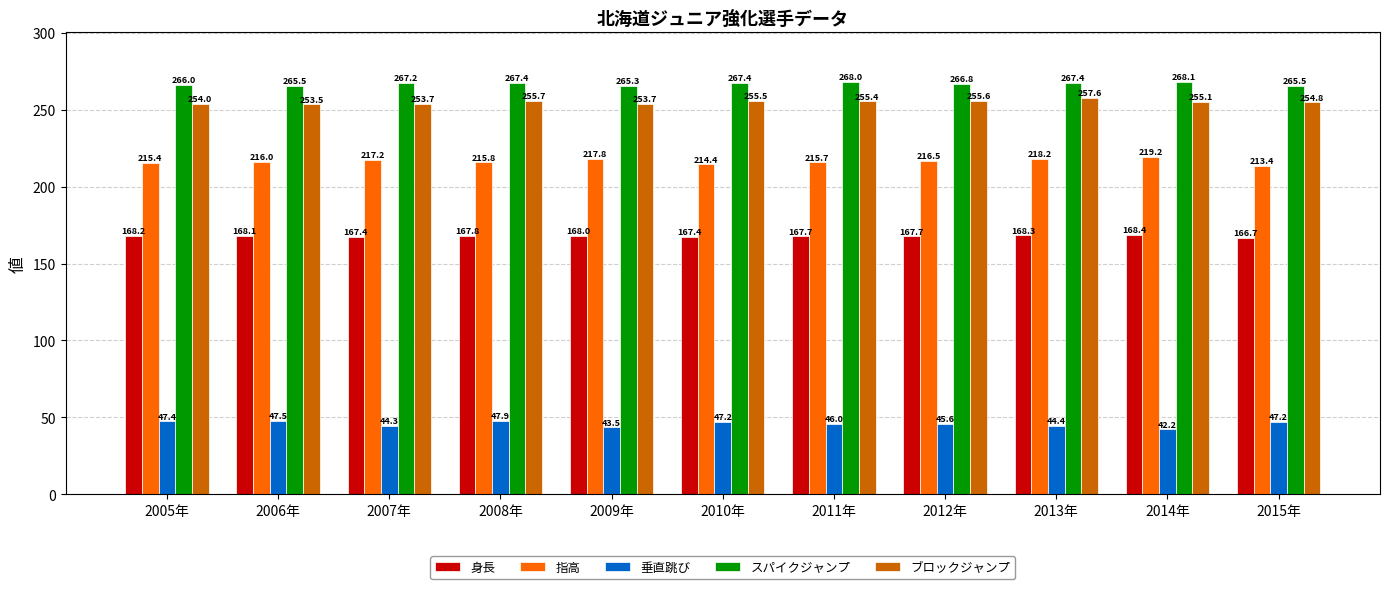

Is the value of 垂直跳び at 2009年 greater than the value of スパイクジャンプ at 2012年?

No